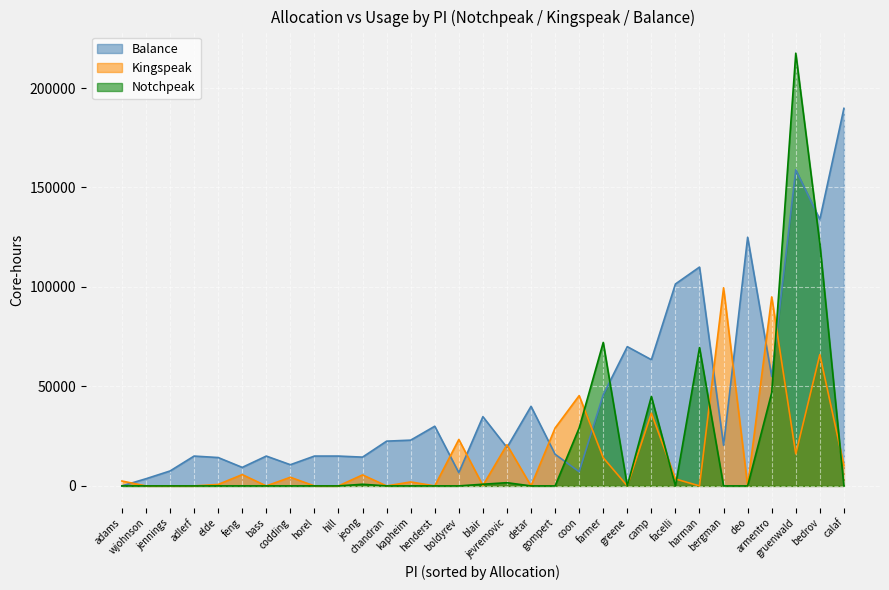

How many values in the Balance series exceed 20412?

16